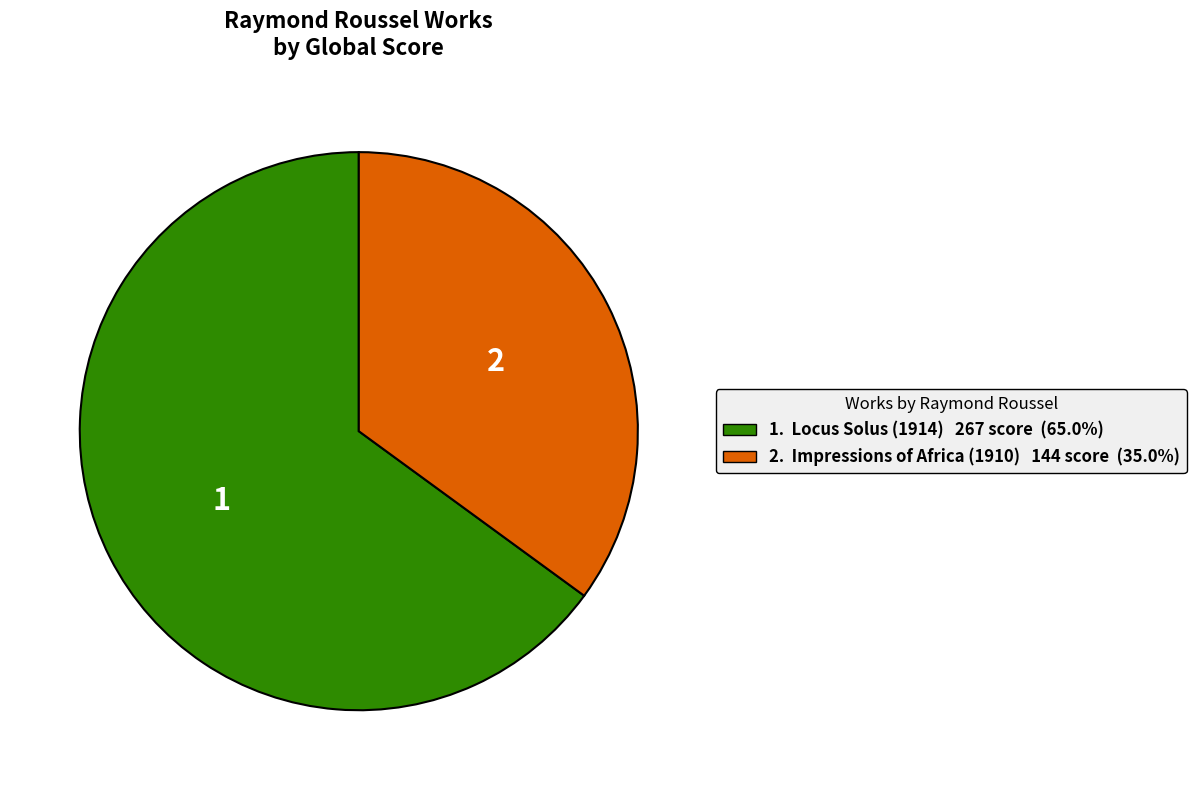

What is the ratio of the value at 2. Impressions of Africa (1910) 144 score (35.0%) to the value at 1. Locus Solus (1914) 267 score (65.0%)?

0.5